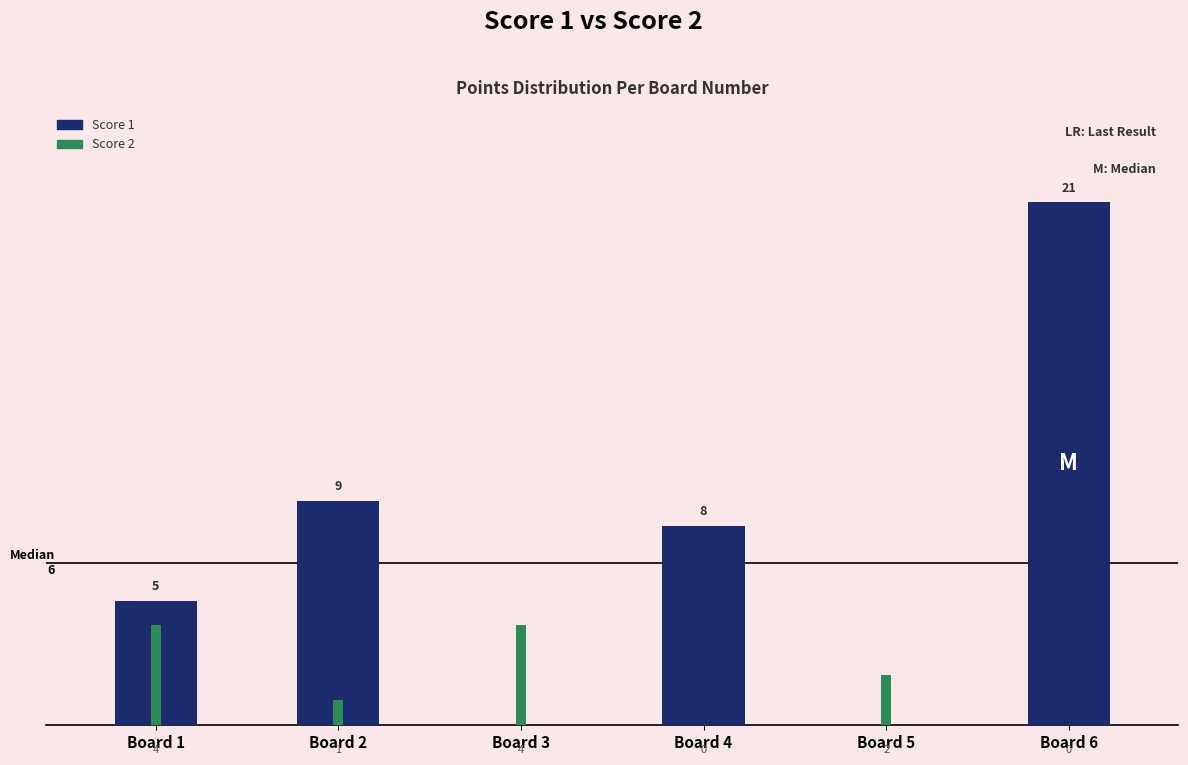

Which series has the largest total across all categories?

Score 1